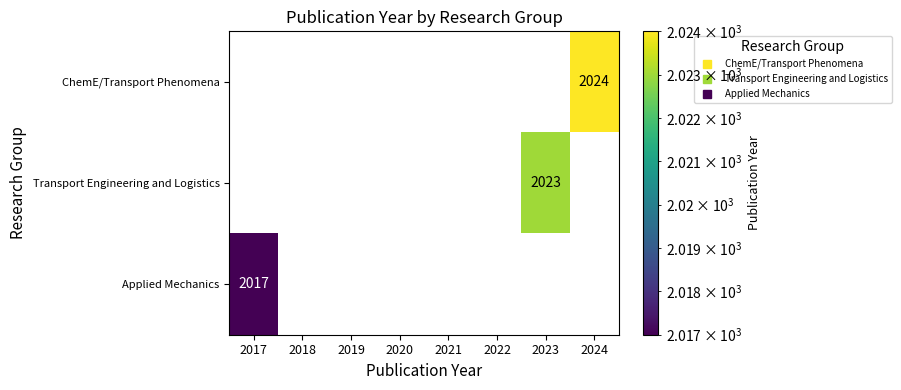

How many distinct data groups are displayed?

3